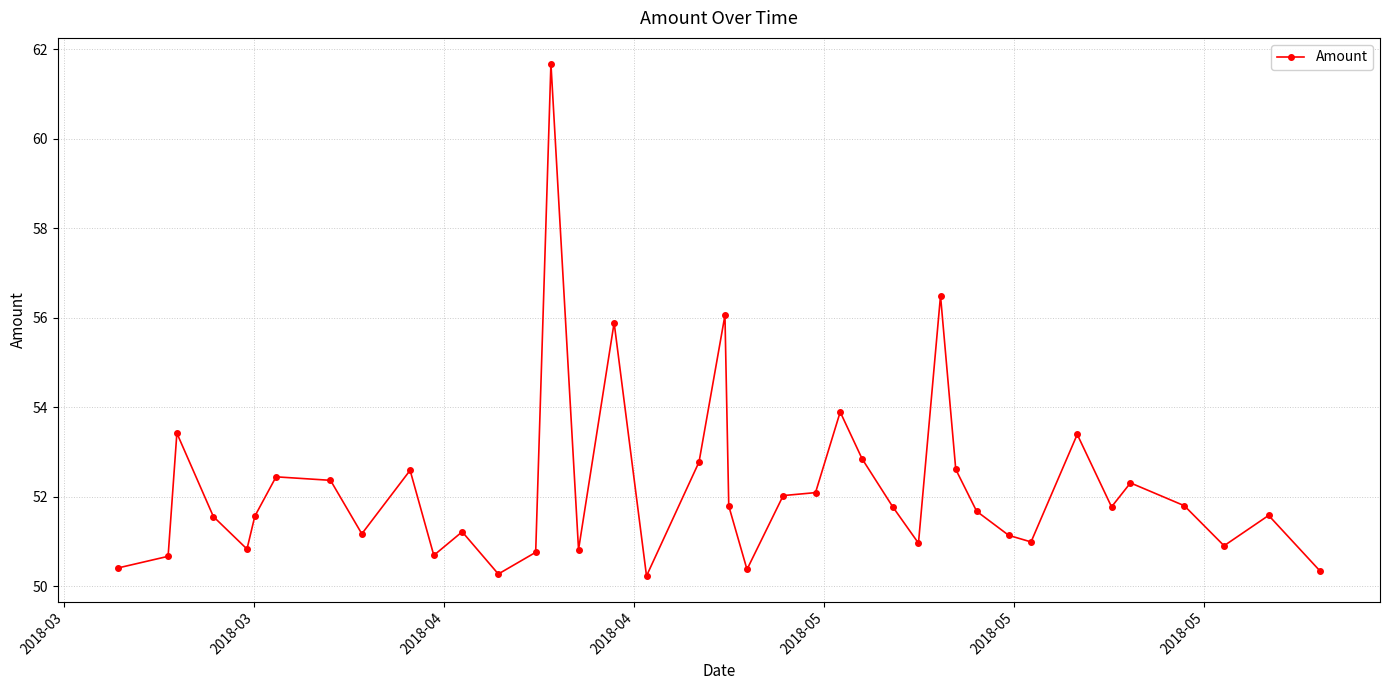

What is the difference between the maximum and minimum values?

11.5